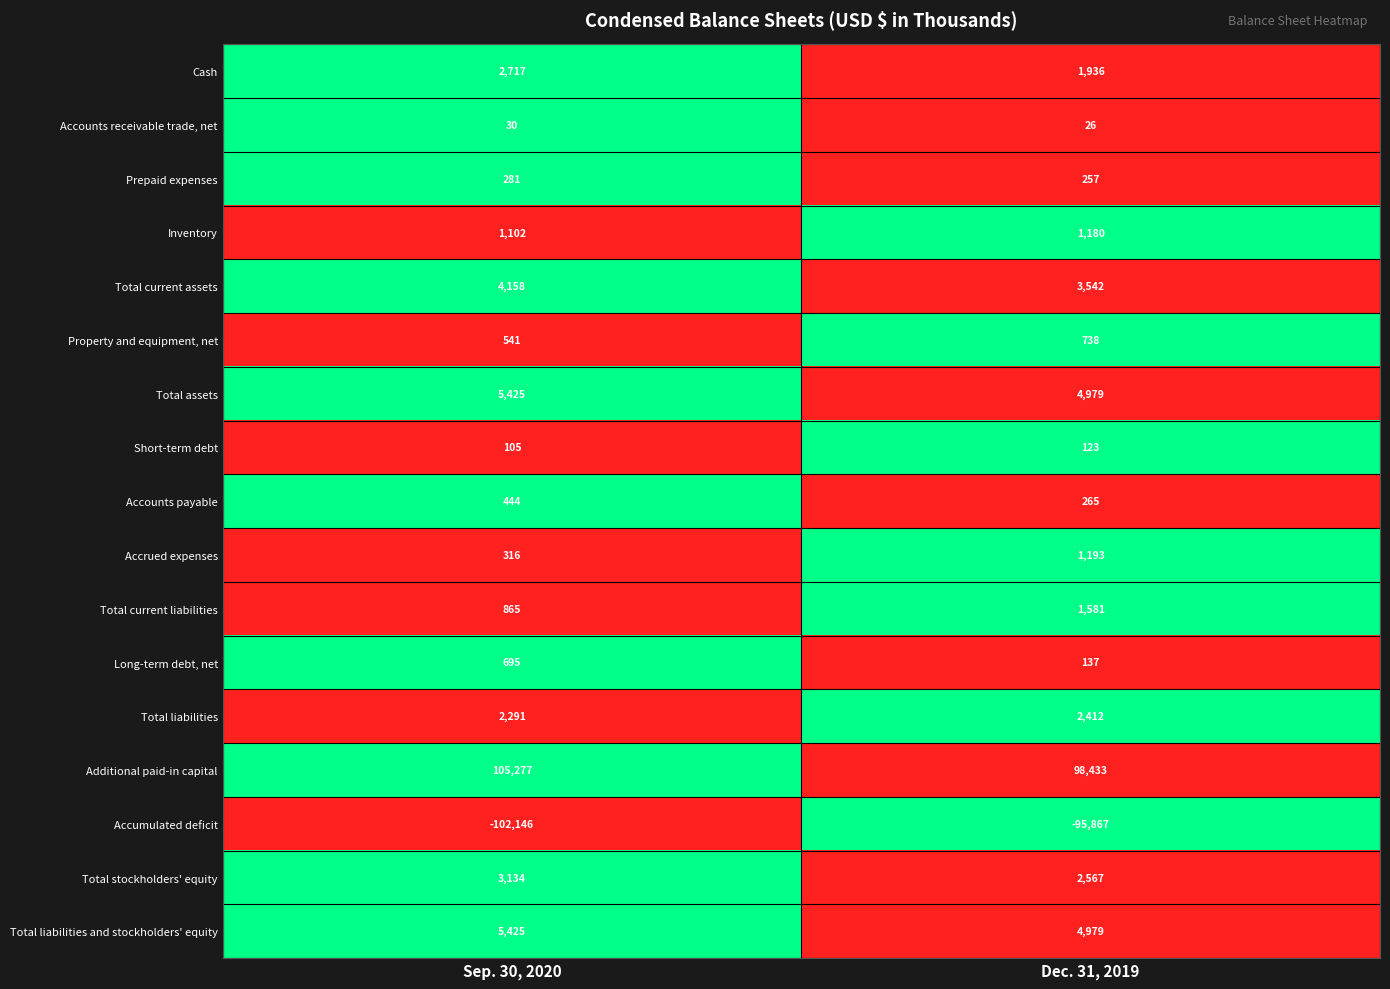

The value of Additional paid-in capital at Sep. 30, 2020 is 105277. True or false?

True